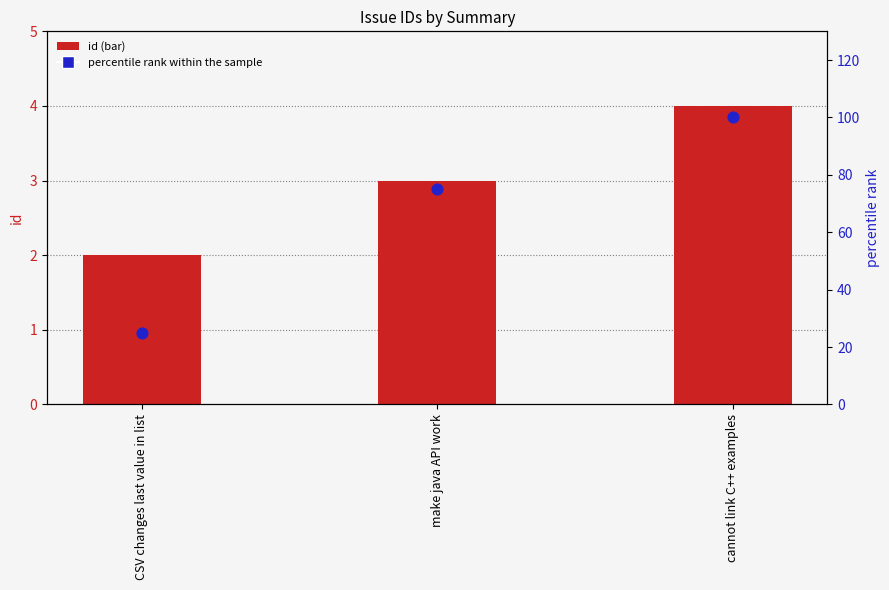

What is the total value across all series at CSV changes last value in list?

27